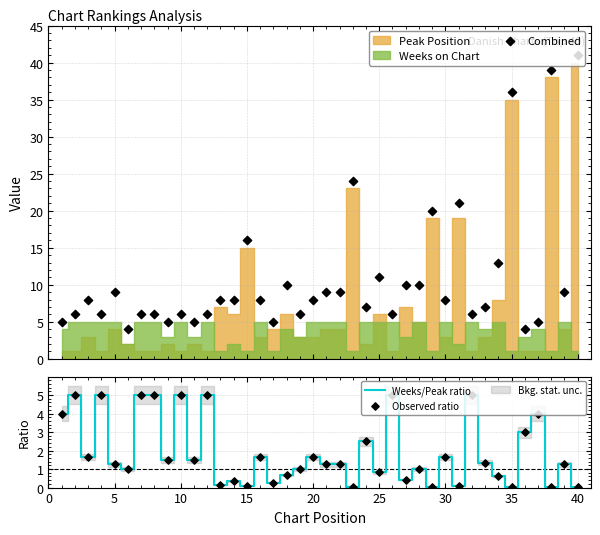

Which series has the largest total across all categories?

Combined